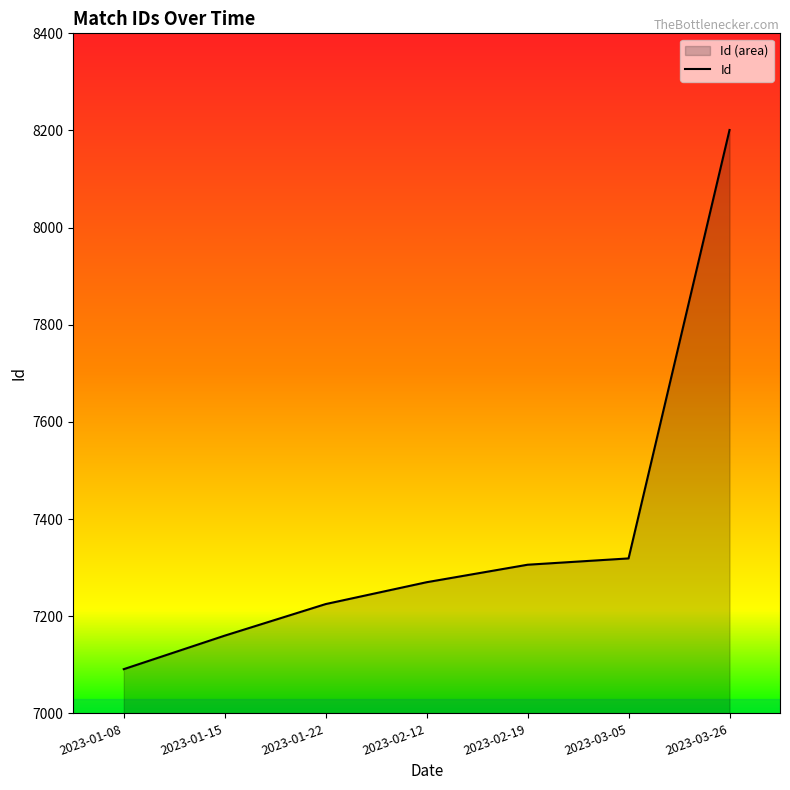

Rank the categories by value from highest to lowest.

2023-03-26, 2023-03-05, 2023-02-19, 2023-02-12, 2023-01-22, 2023-01-15, 2023-01-08